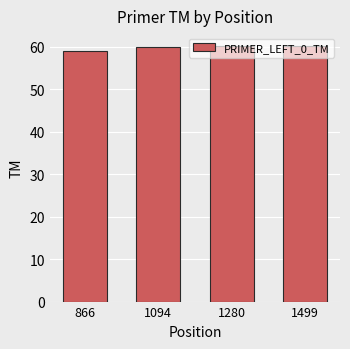

The value at 1280 is 87.0. True or false?

False